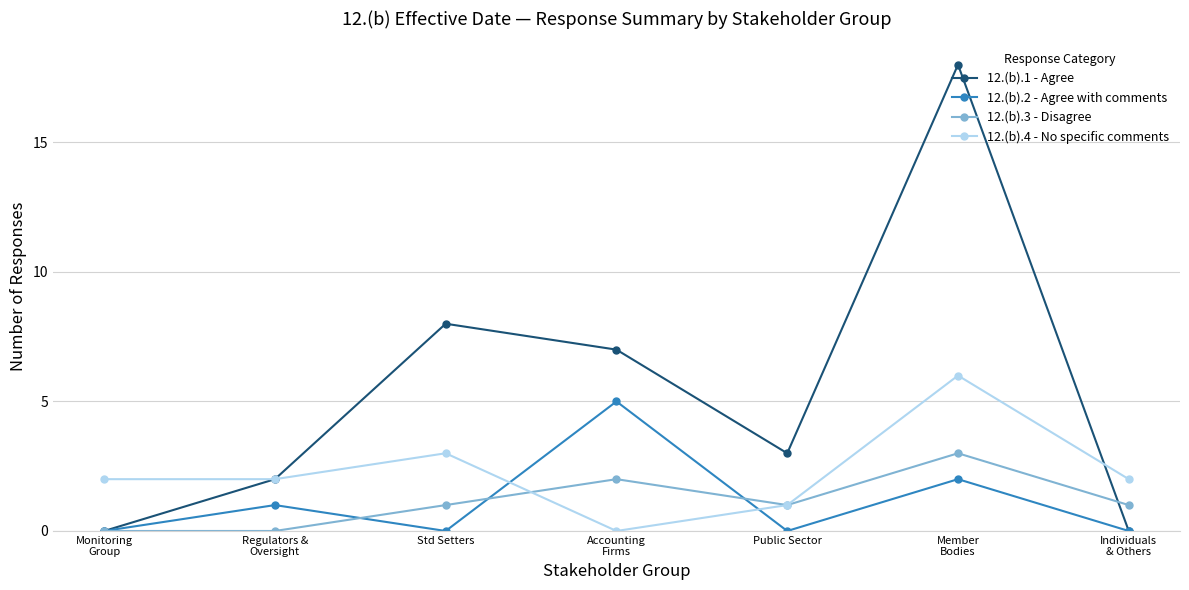

True or false: 12.(b).4 - No specific comments has a value of 1 at Std Setters.

False